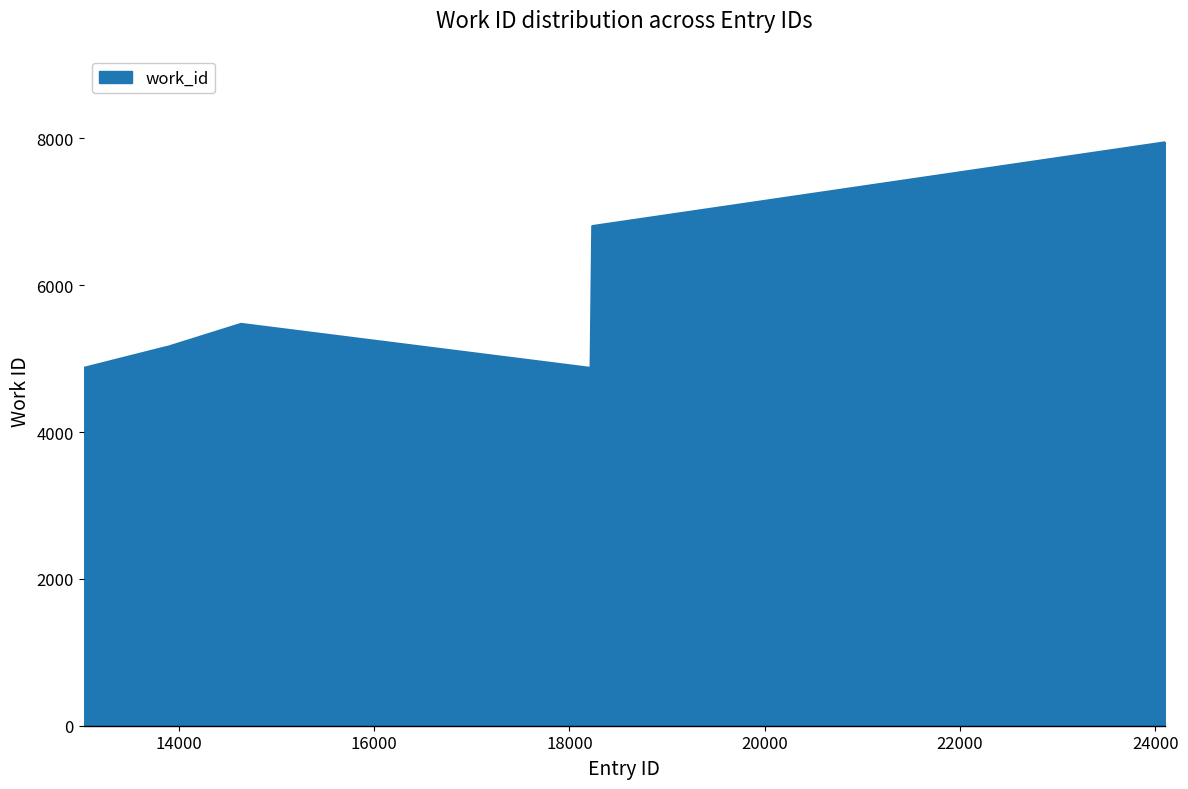

What is the difference between the maximum and minimum values?

3073